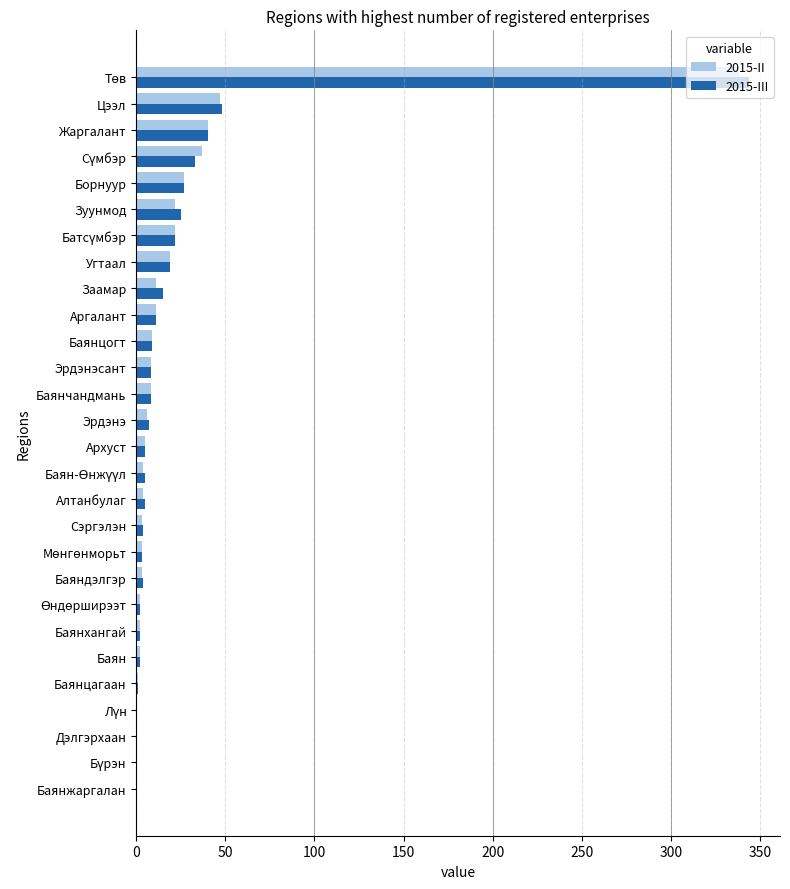

What are all the series names shown in the legend?

2015-II, 2015-III